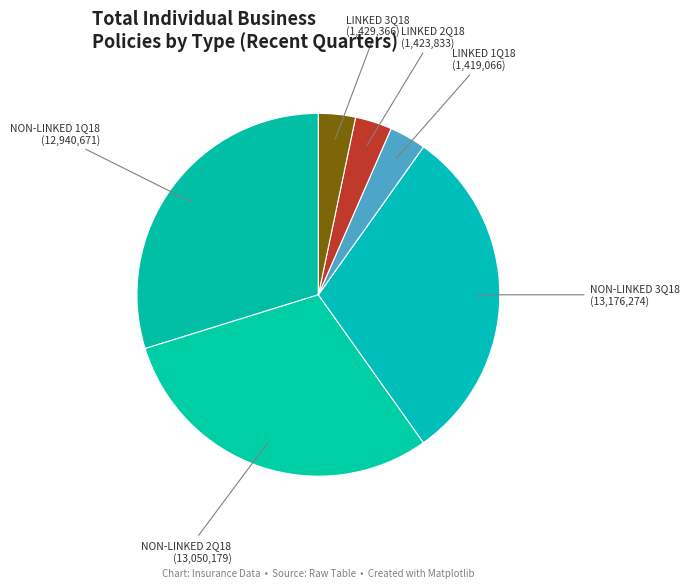

Is it true that LINKED 3Q18 is 3% of the pie?

True